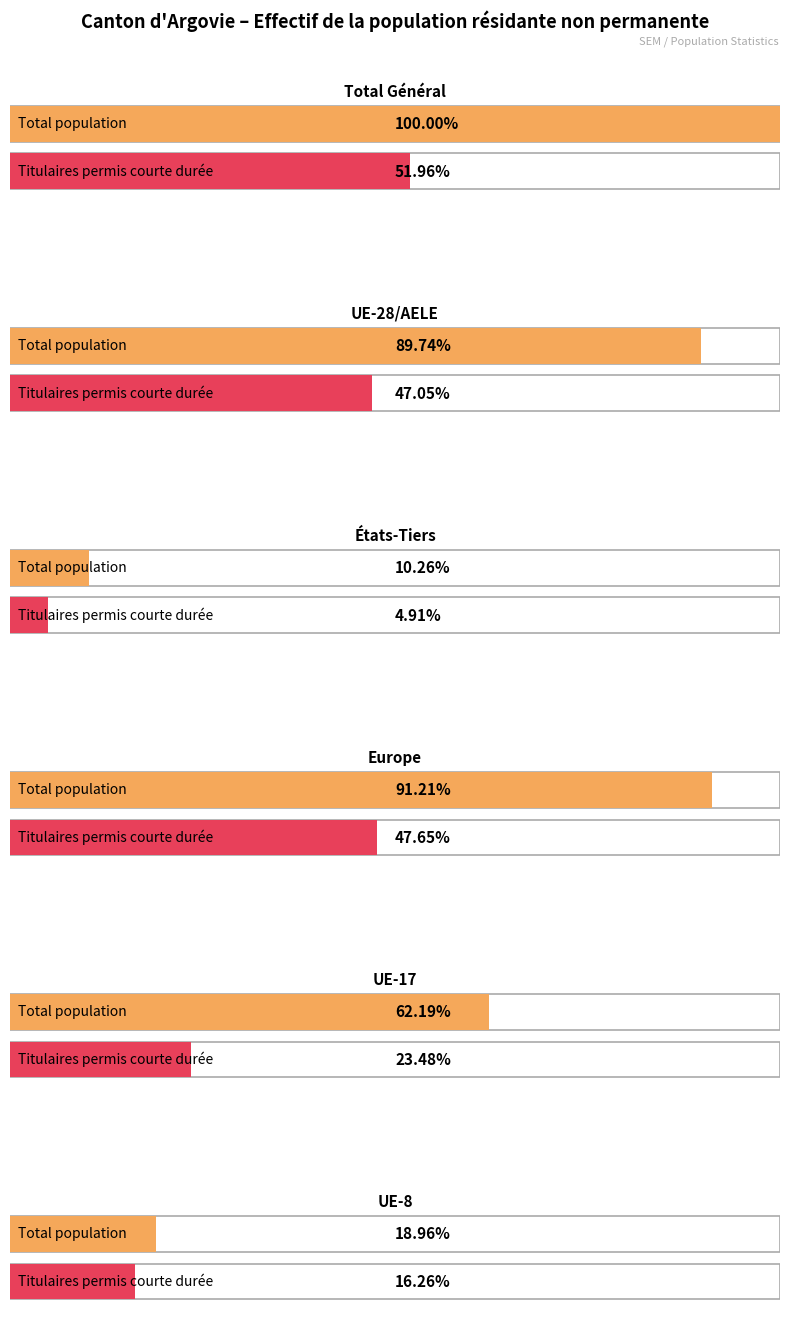

Where is Total nearest to the value 1666?

UE-17